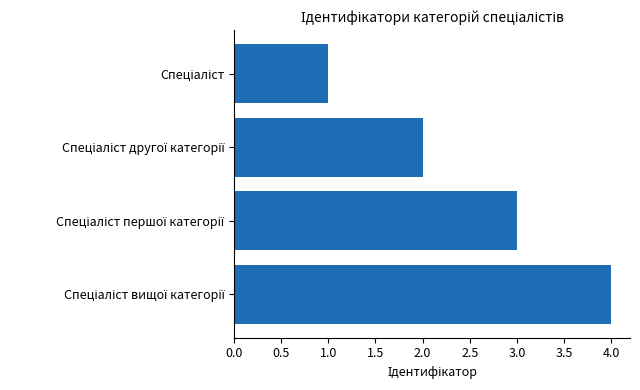

What is the maximum value shown in the chart?

4